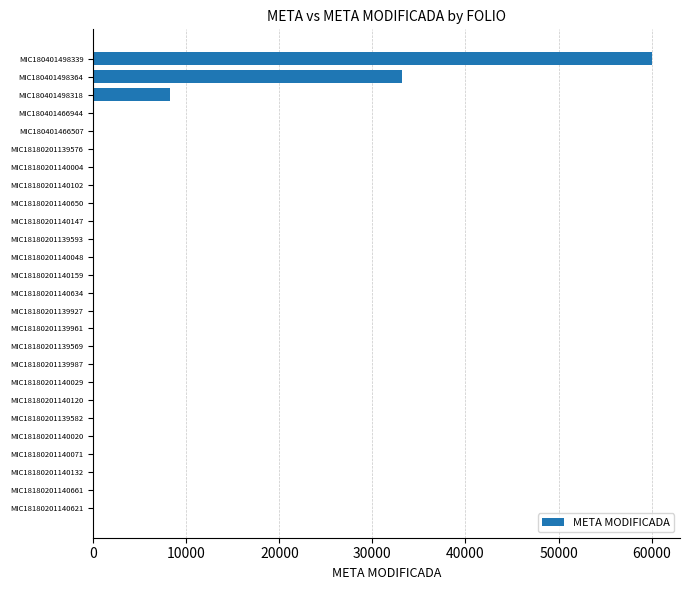

What is the sum of all values?

101626